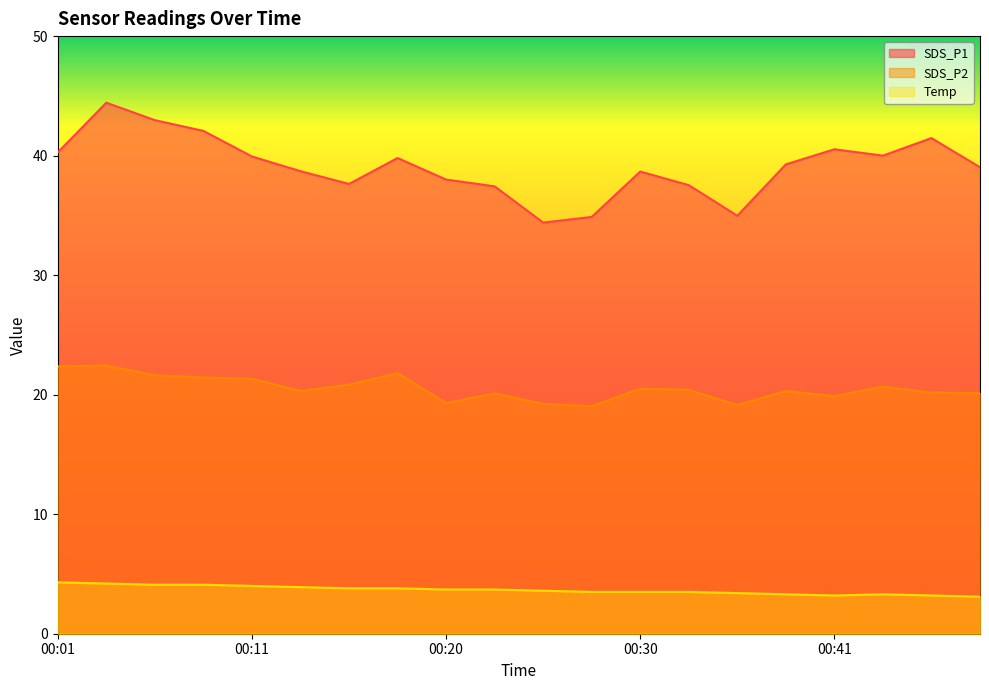

True or false: Temp and SDS_P2 intersect in this chart.

False